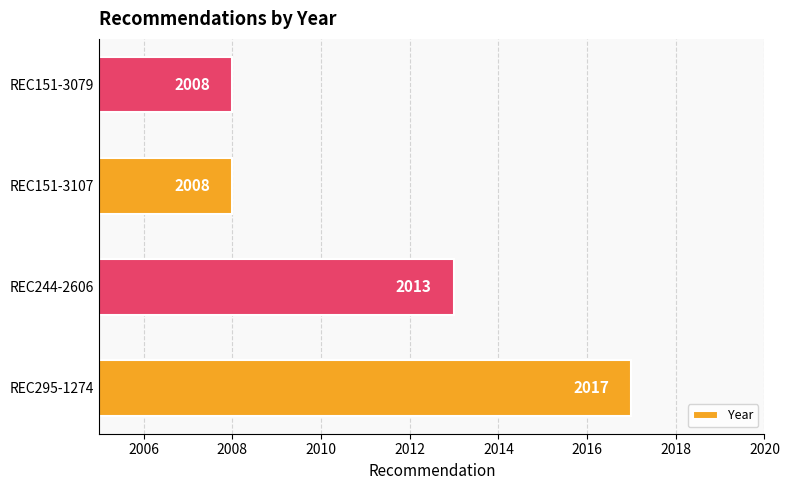

Are the bars horizontal?

Yes